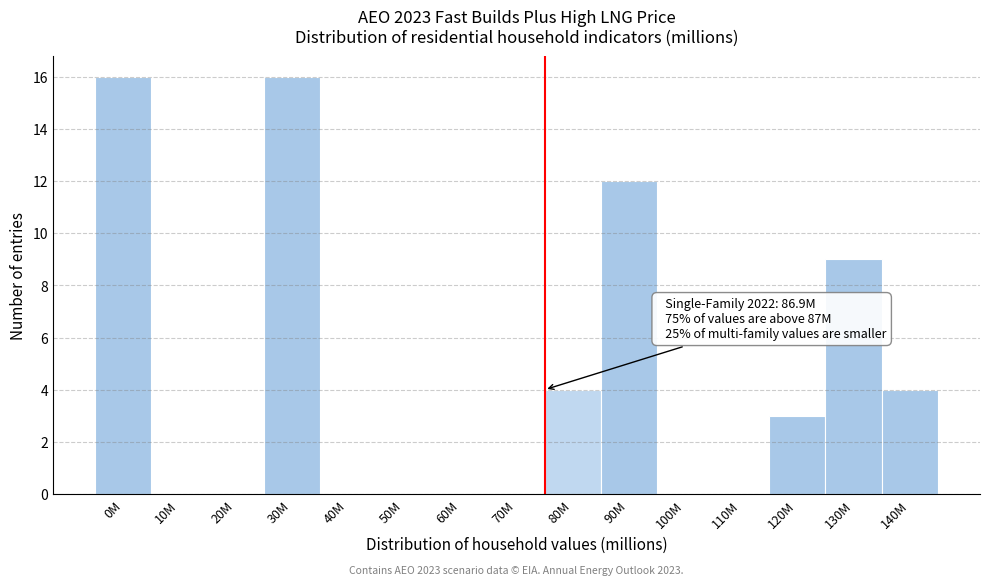

Reading left to right, what are all the values shown in this chart?

0M=16	10M=0	20M=0	30M=16	40M=0	50M=0	60M=0	70M=0	80M=4	90M=12	100M=0	110M=0	120M=3	130M=9	140M=4